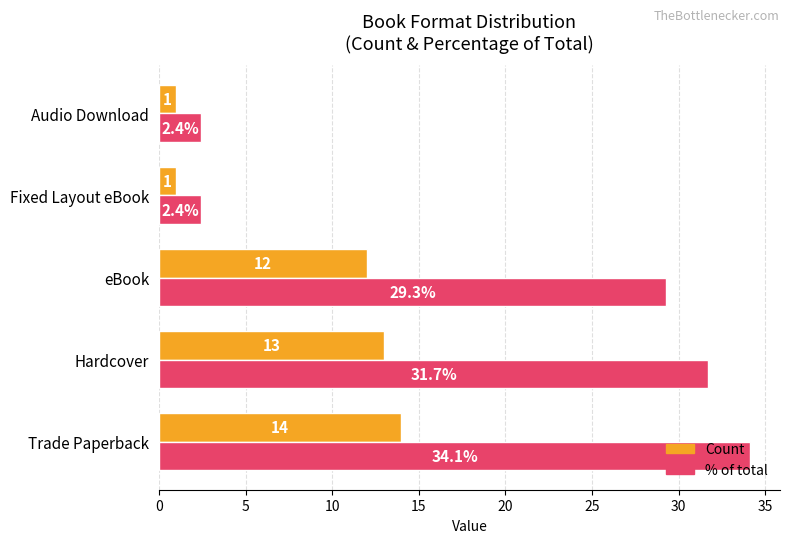

How many values in the % of total series are below 29?

2